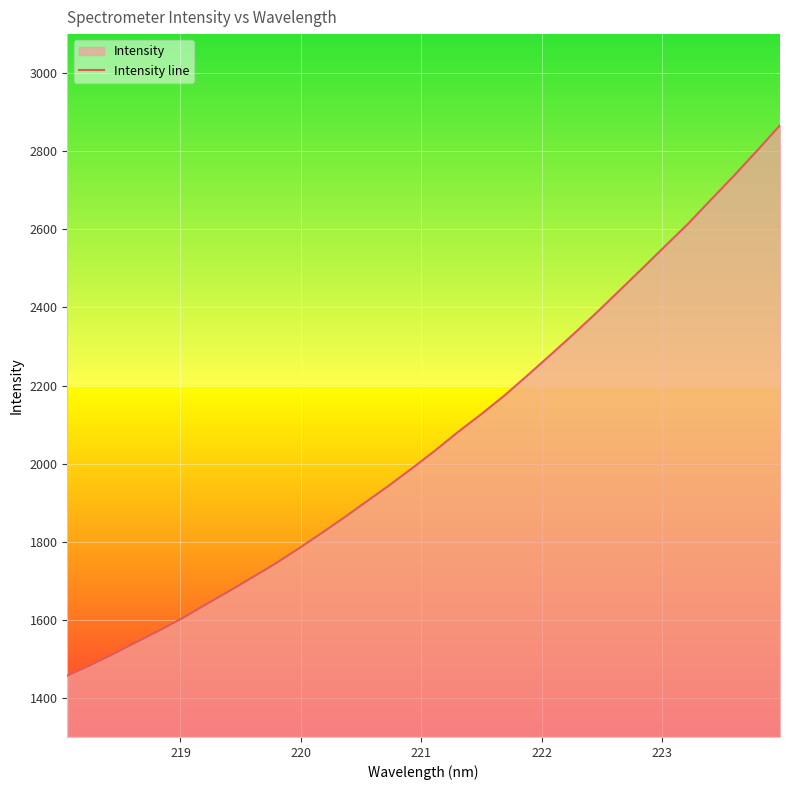

What is the difference between the maximum and minimum values?

1409.6